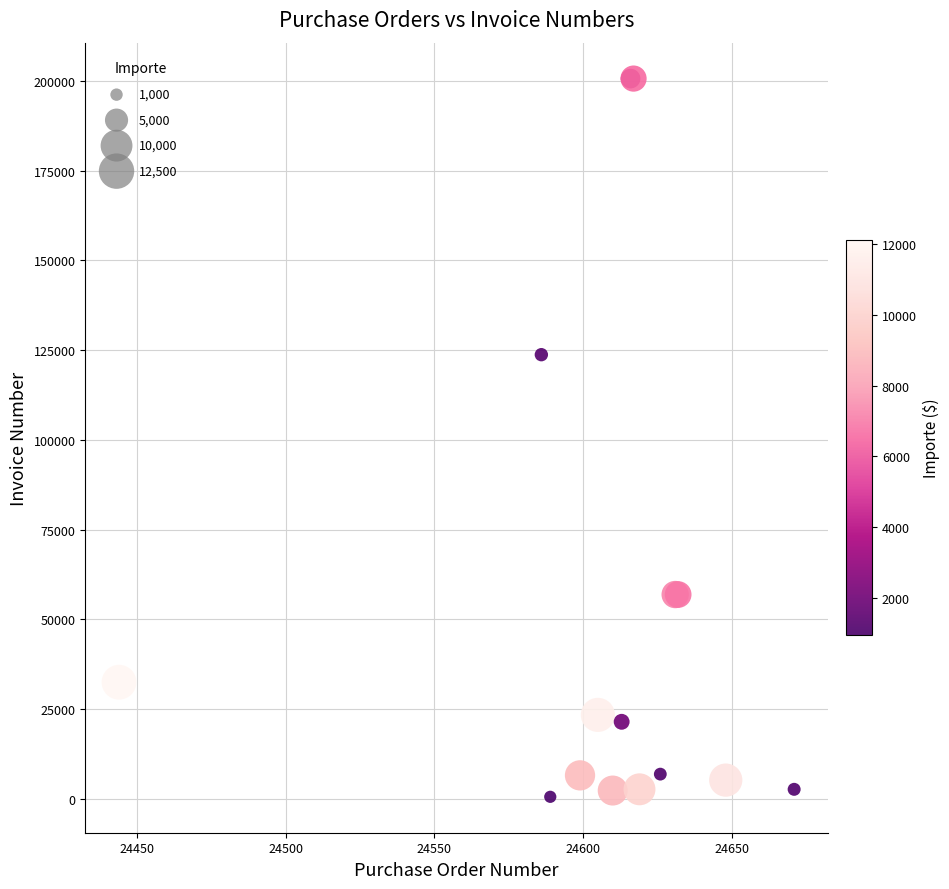

What Y value in the scatter plot is closest to 100580?

123709